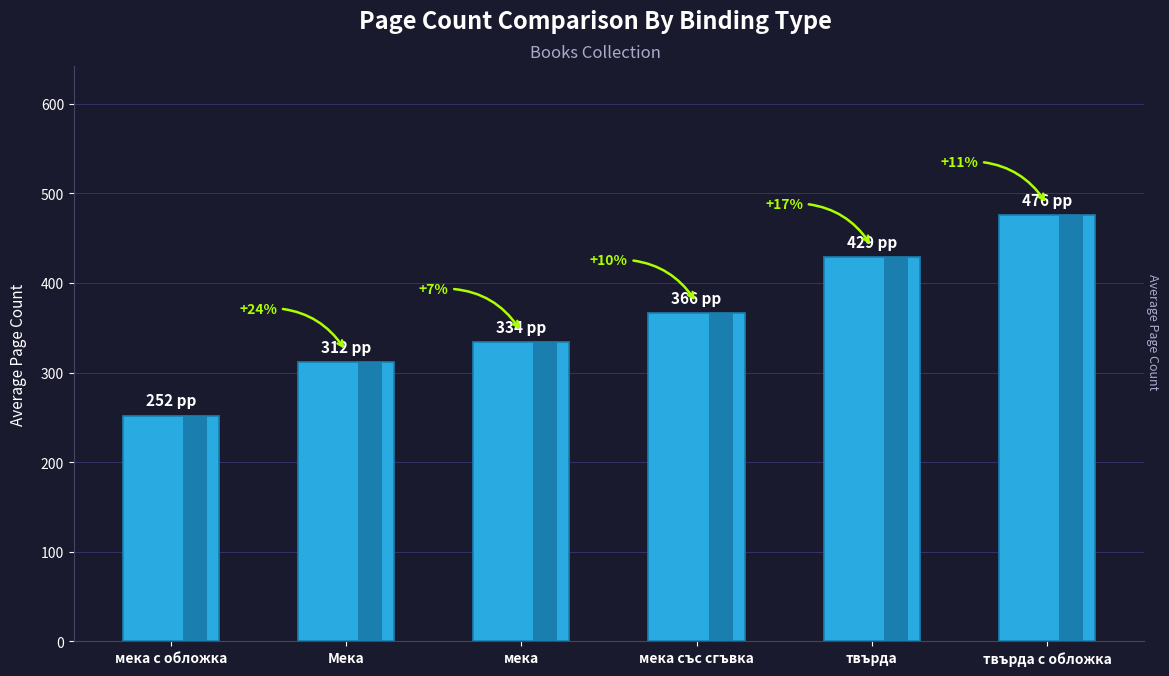

What is the smallest value displayed?

252.0